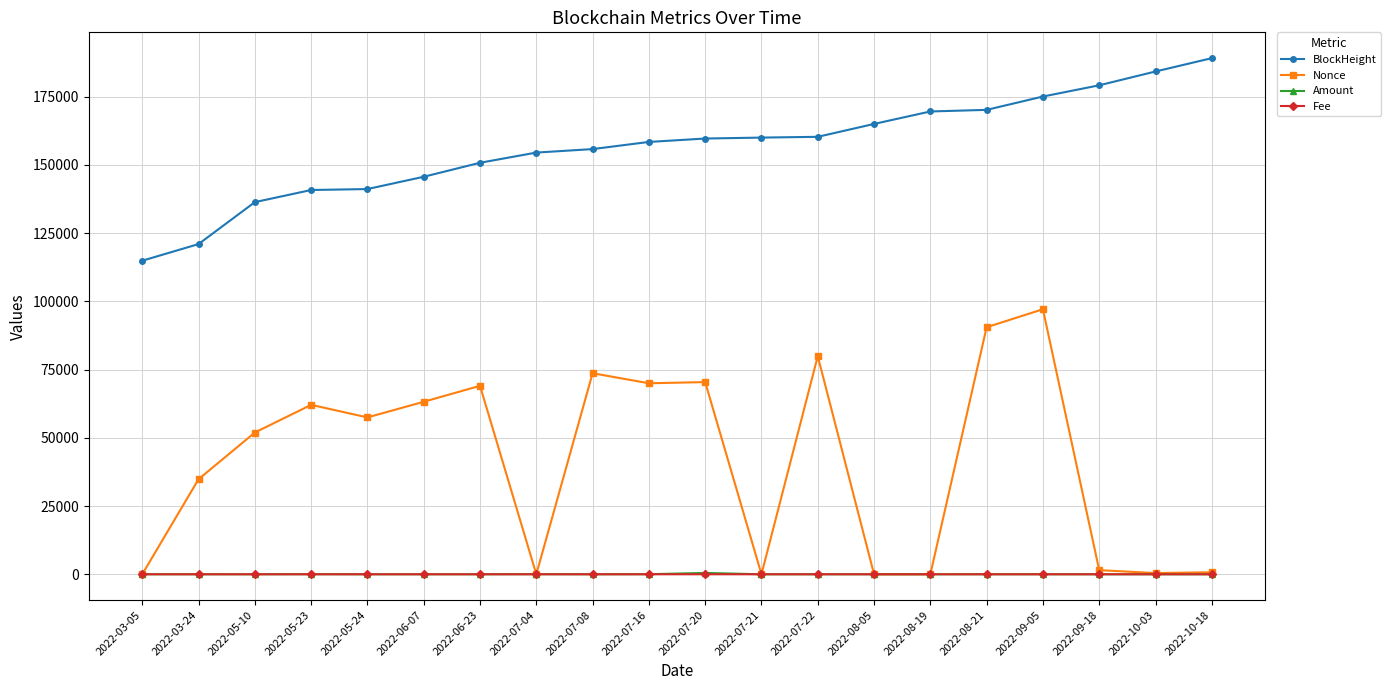

Is the value of Amount at 2022-06-23 greater than the value of Nonce at 2022-06-07?

No